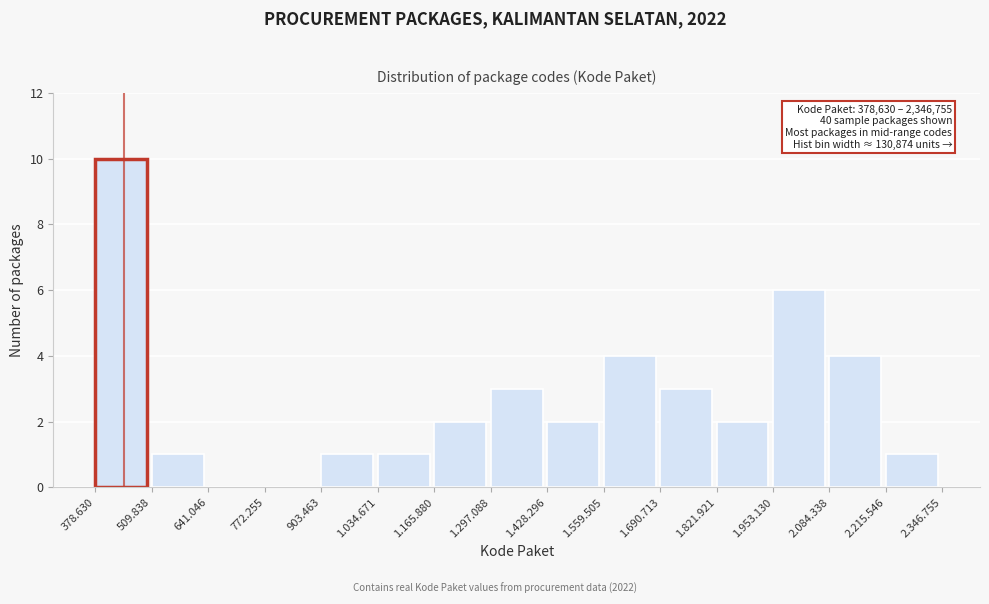

Reading left to right, extract all data points from this chart.

378.630=10	509.838=1	641.046=0	772.255=0	903.463=1	1.034.671=1	1.165.880=2	1.297.088=3	1.428.296=2	1.559.505=4	1.690.713=3	1.821.921=2	1.953.130=6	2.084.338=4	2.215.546=1